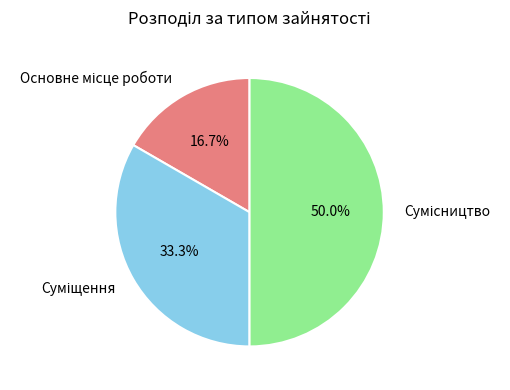

The Основне місце роботи slice represents 9% of the pie. True or false?

False